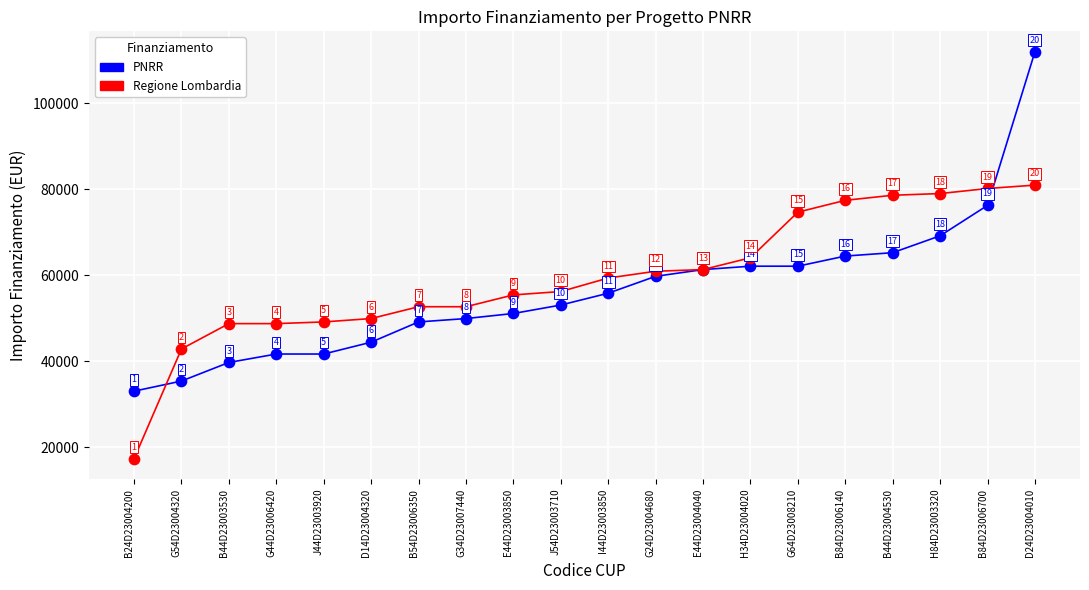

Which series contains the highest Y value?

PNRR